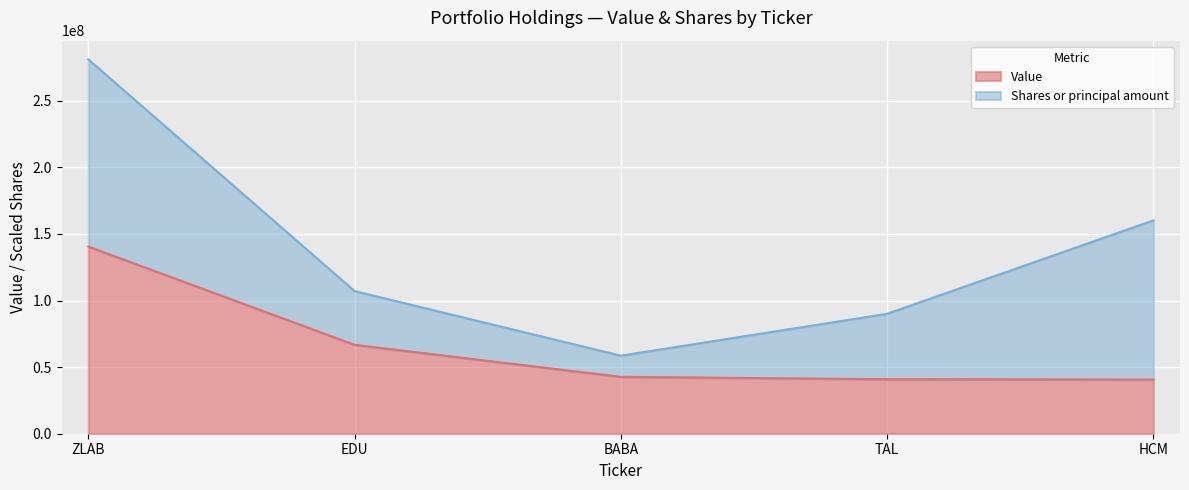

List the labels in order of value, largest first.

ZLAB, EDU, BABA, TAL, HCM